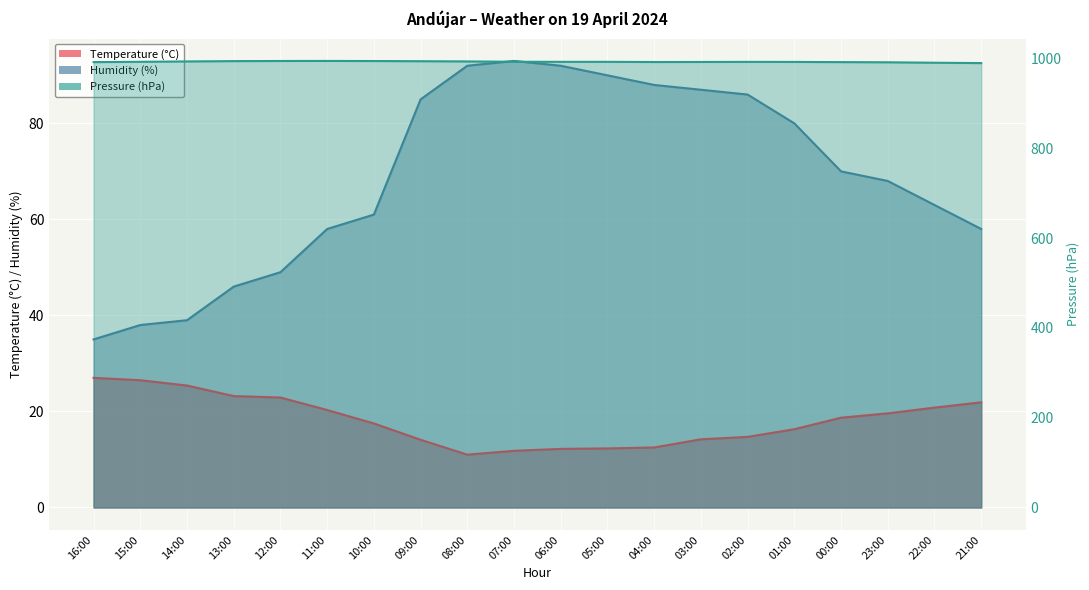

Reading left to right, transcribe all the data shown in this chart.

Temperature (°C): 27.0	26.5	25.4	23.2	22.9	20.3	17.5	14.1	11.0	11.8	12.2	12.3	12.5	14.2	14.7	16.3	18.7	19.6	20.8	21.9
Humidity (%): 35.0	38.0	39.0	46.0	49.0	58.0	61.0	85.0	92.0	93.0	92.0	90.0	88.0	87.0	86.0	80.0	70.0	68.0	63.0	58.0
Pressure (hPa): 991.9	992.6	993.4	994.1	994.4	994.5	994.3	993.9	993.4	992.7	992.5	992.5	992.1	992.2	992.4	992.3	991.9	991.5	990.5	989.7